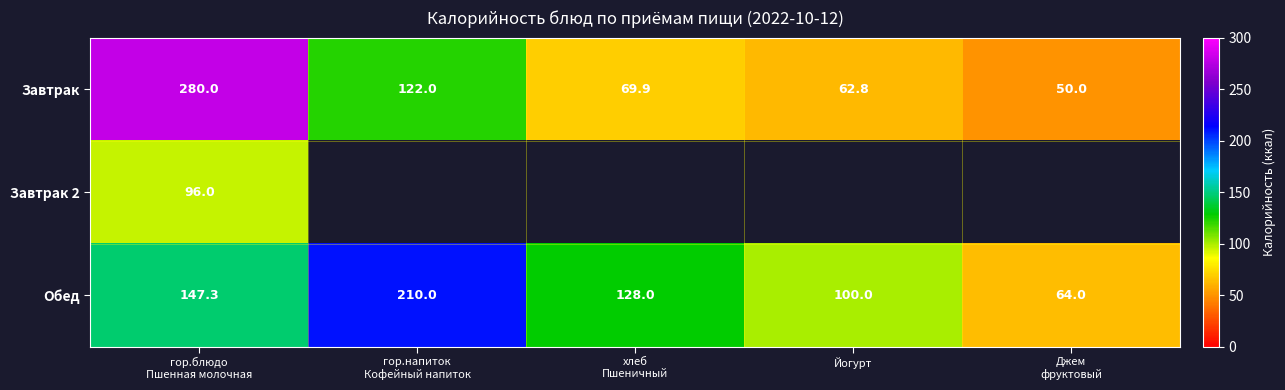

What is the difference between the maximum and minimum values in the Завтрак series?

230.0